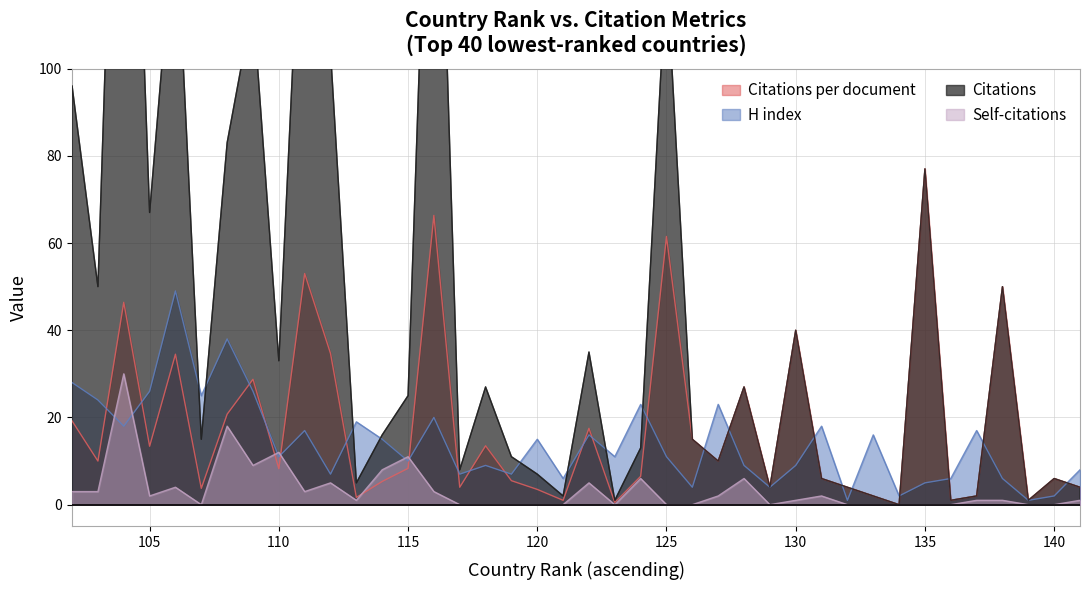

At 108, list the series in order from smallest to largest.

Self-citations, Citations per document, H index, Citations